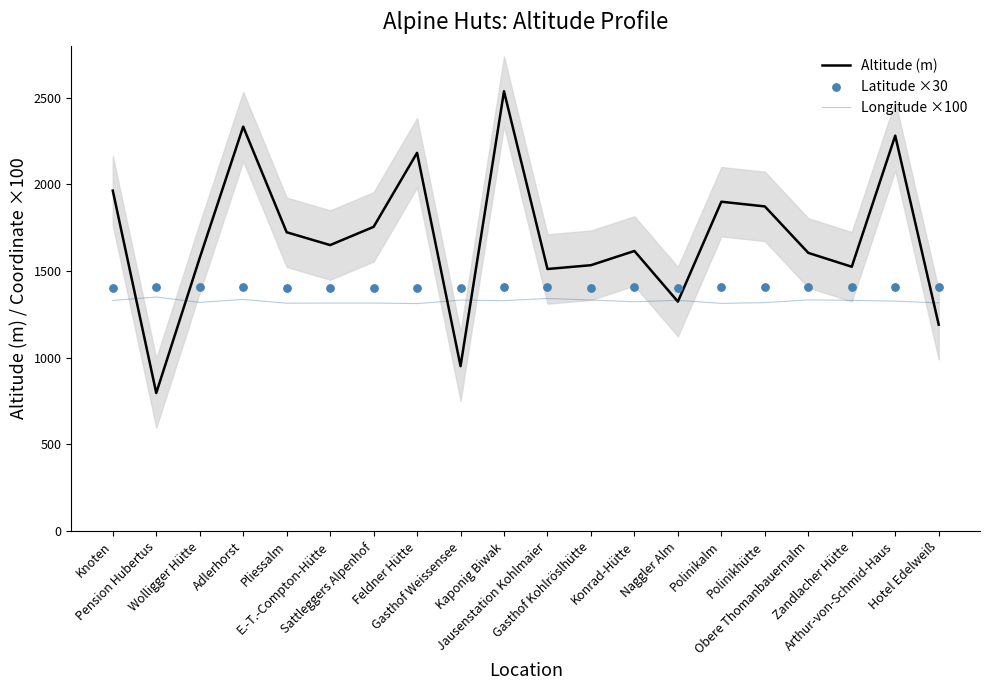

At how many categories does at least one series exceed 2500?

1